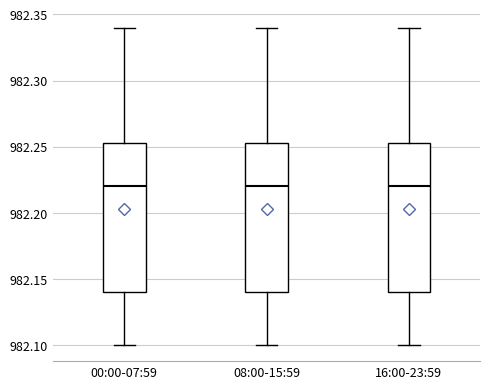

Reading left to right, transcribe this box plot: for each box, give where its median line is, the range the box spans, and where its two whiskers end, as read against the y-axis. The values are not printed on the chart, so give them approximately, as read against the axis.

00:00-07:59: median 982.220, box 982.140 to 982.255, whiskers 982.100 to 982.340
08:00-15:59: median 982.220, box 982.140 to 982.255, whiskers 982.100 to 982.340
16:00-23:59: median 982.220, box 982.140 to 982.255, whiskers 982.100 to 982.340